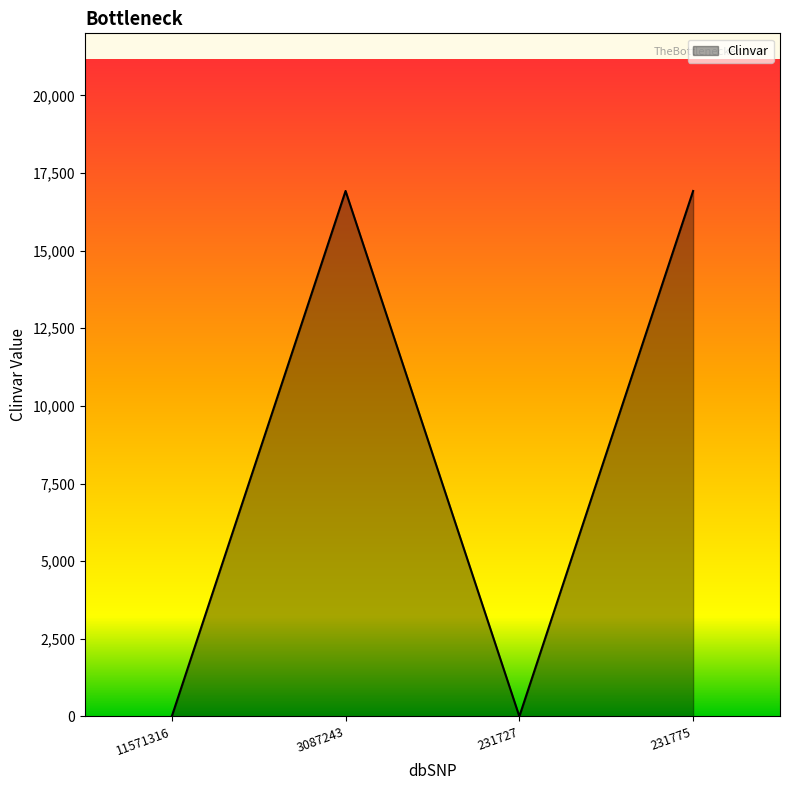

At which category does the data reach its first local peak?

3087243